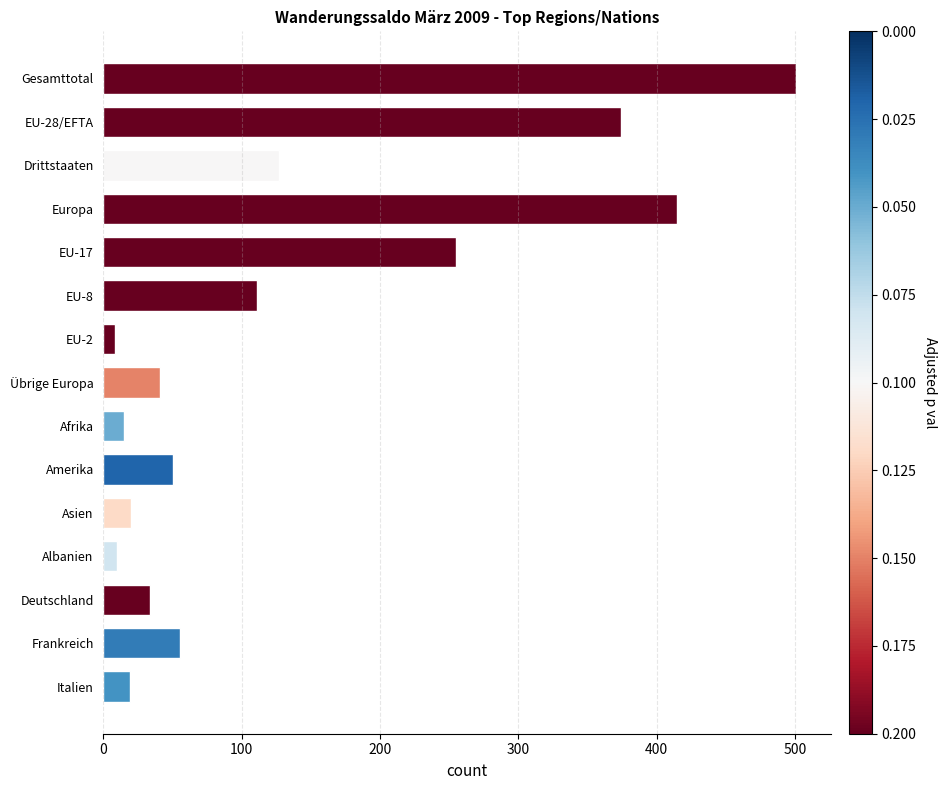

The value at Übrige Europa is 41. True or false?

True